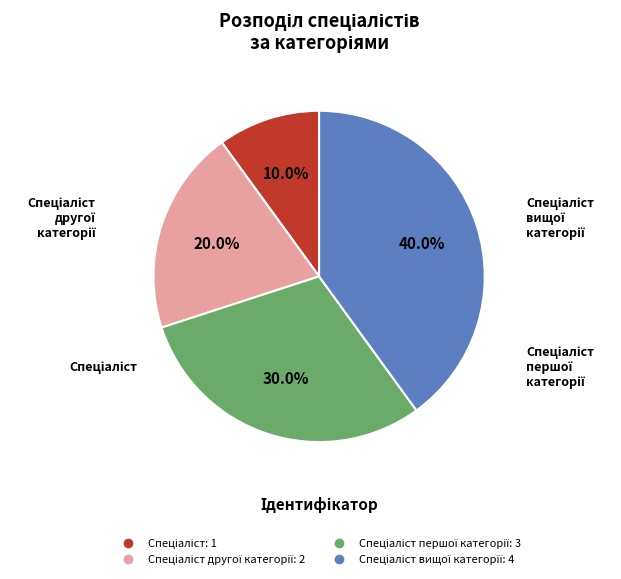

Is there a majority slice in this chart?

No